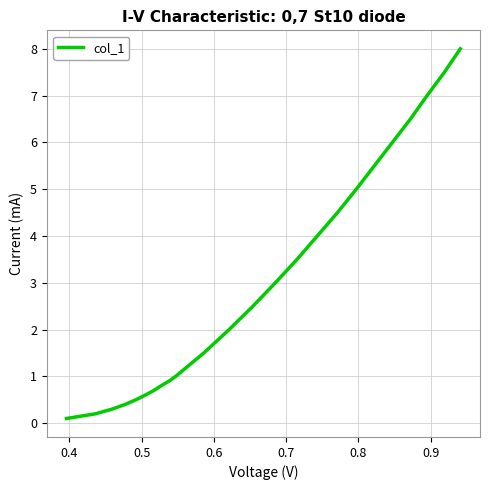

What is the greatest value displayed?

8.0